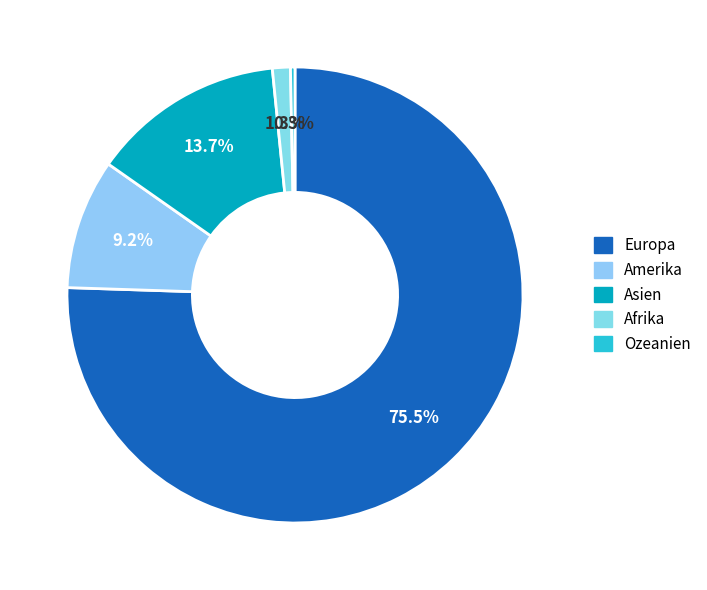

Which slice is the smallest?

Ozeanien